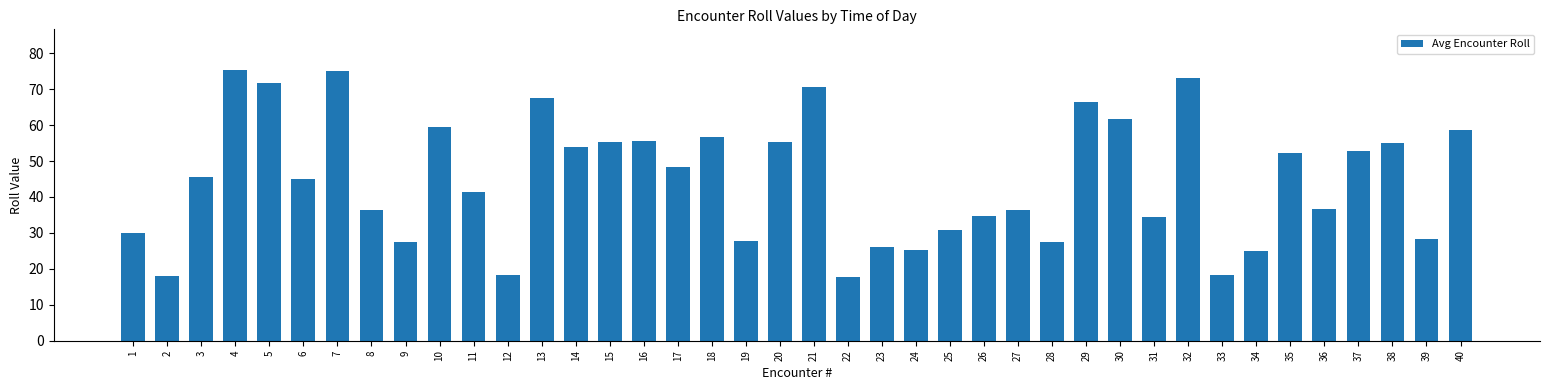

What is the difference between the maximum and minimum values?

57.7